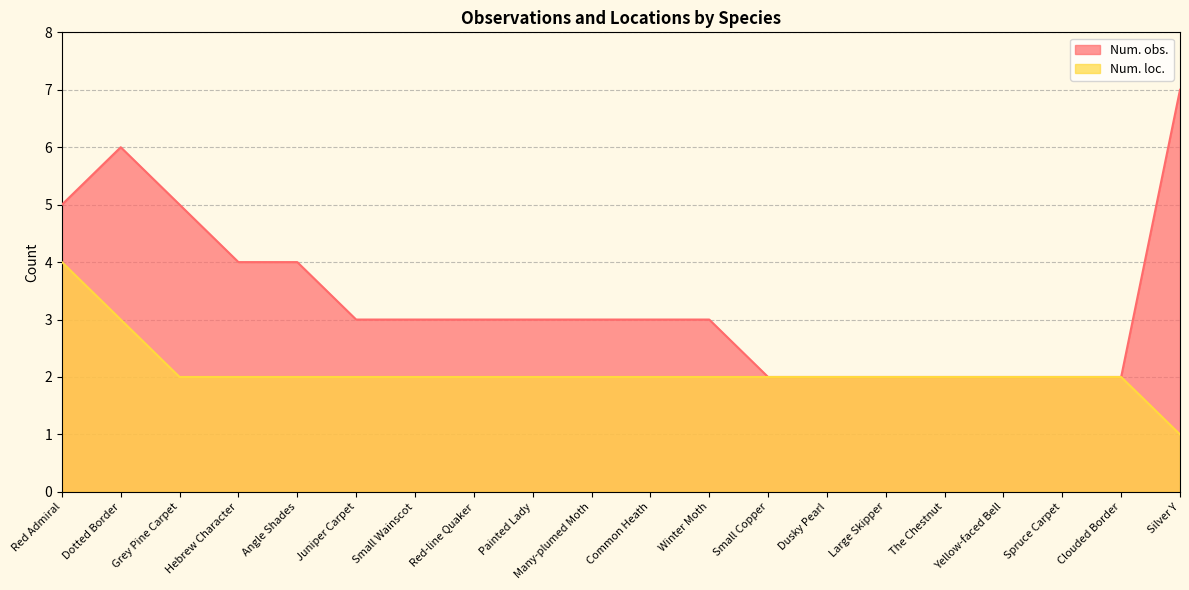

Reading right to left, extract all data points from this chart.

Num. obs.: Silver Y=7	Clouded Border=2	Spruce Carpet=2	Yellow-faced Bell=2	The Chestnut=2	Large Skipper=2	Dusky Pearl=2	Small Copper=2	Winter Moth=3	Common Heath=3	Many-plumed Moth=3	Painted Lady=3	Red-line Quaker=3	Small Wainscot=3	Juniper Carpet=3	Angle Shades=4	Hebrew Character=4	Grey Pine Carpet=5	Dotted Border=6	Red Admiral=5
Num. loc.: Silver Y=1	Clouded Border=2	Spruce Carpet=2	Yellow-faced Bell=2	The Chestnut=2	Large Skipper=2	Dusky Pearl=2	Small Copper=2	Winter Moth=2	Common Heath=2	Many-plumed Moth=2	Painted Lady=2	Red-line Quaker=2	Small Wainscot=2	Juniper Carpet=2	Angle Shades=2	Hebrew Character=2	Grey Pine Carpet=2	Dotted Border=3	Red Admiral=4